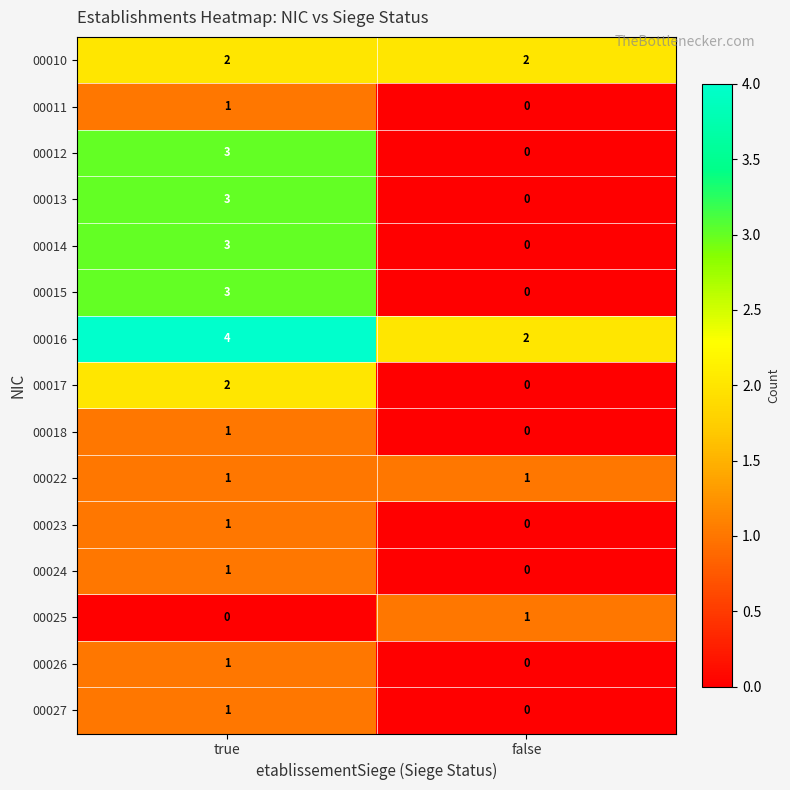

The 00023 series shows 0 at false. True or false?

True